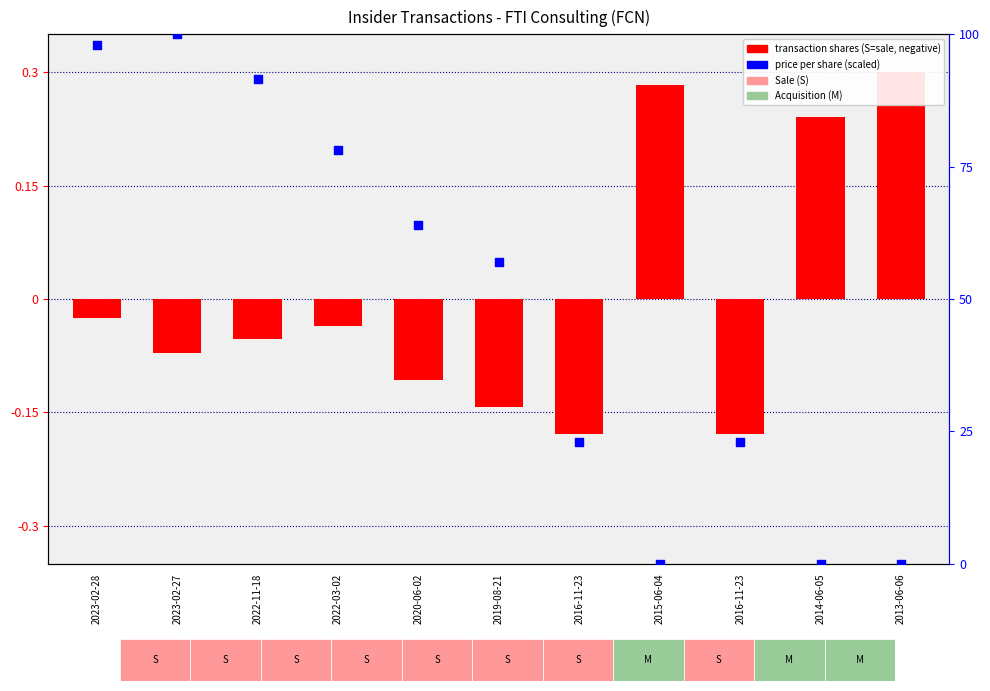

At how many categories does at least one series exceed 41?

6